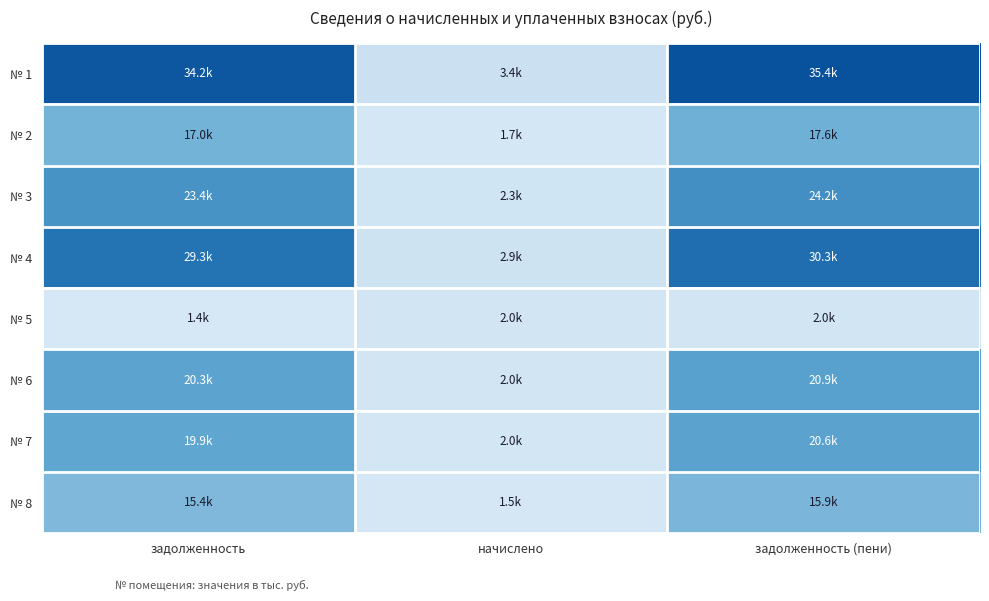

Between начислено and задолженность, which is larger?

задолженность